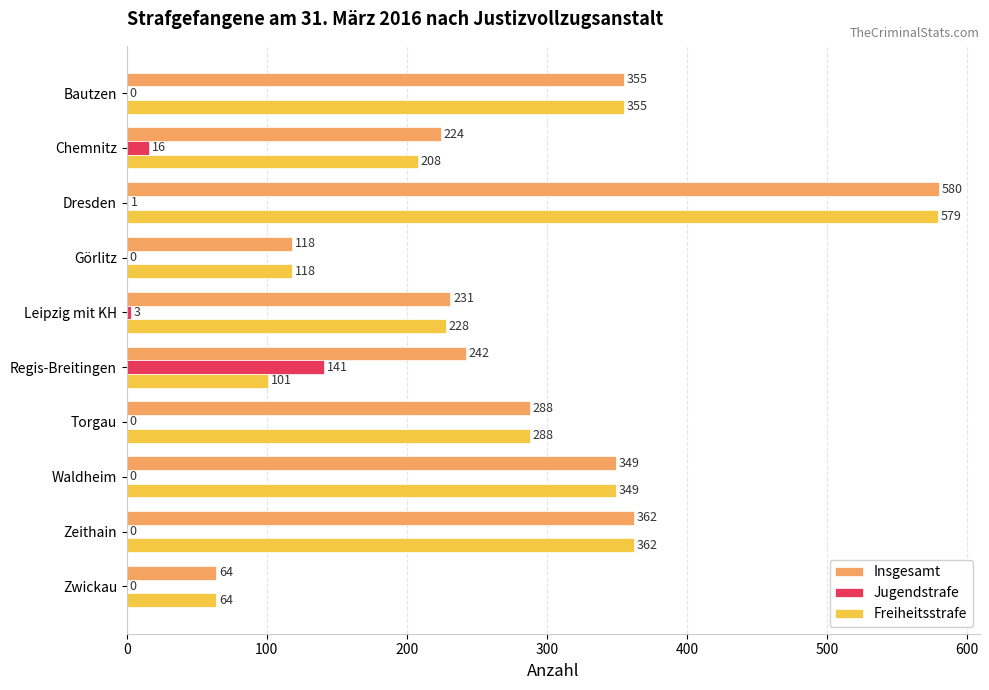

Which series has the largest total across all categories?

Insgesamt